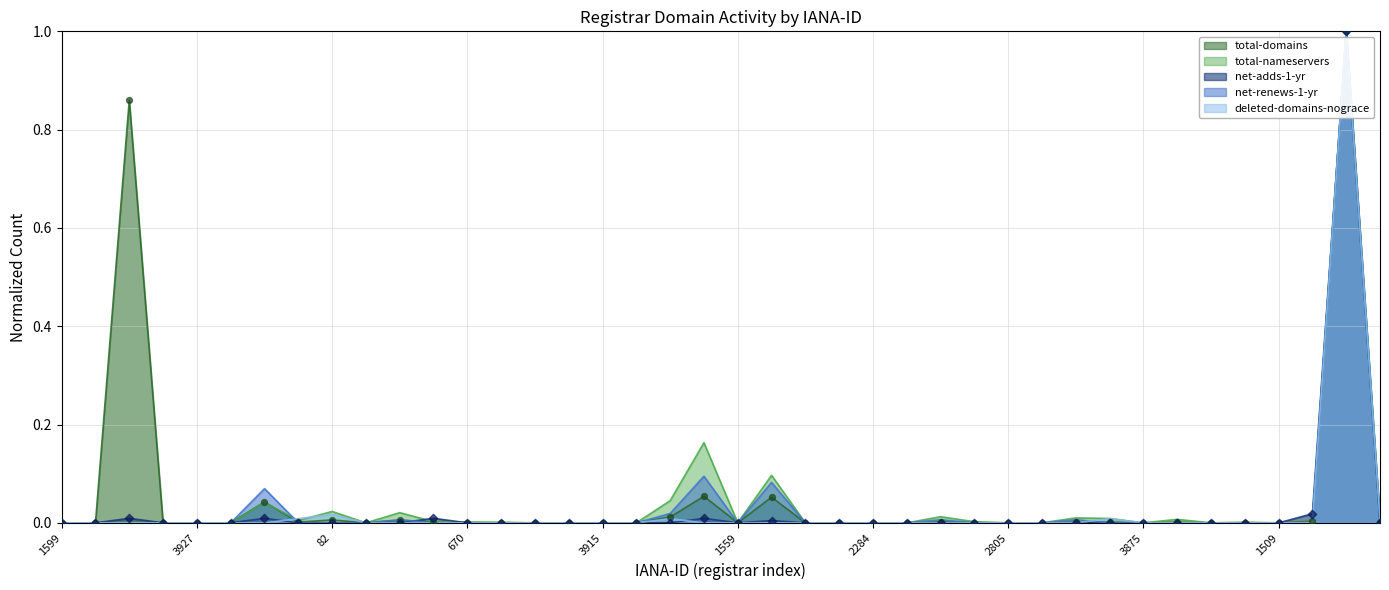

At which category is the sum across all series the highest?

1068